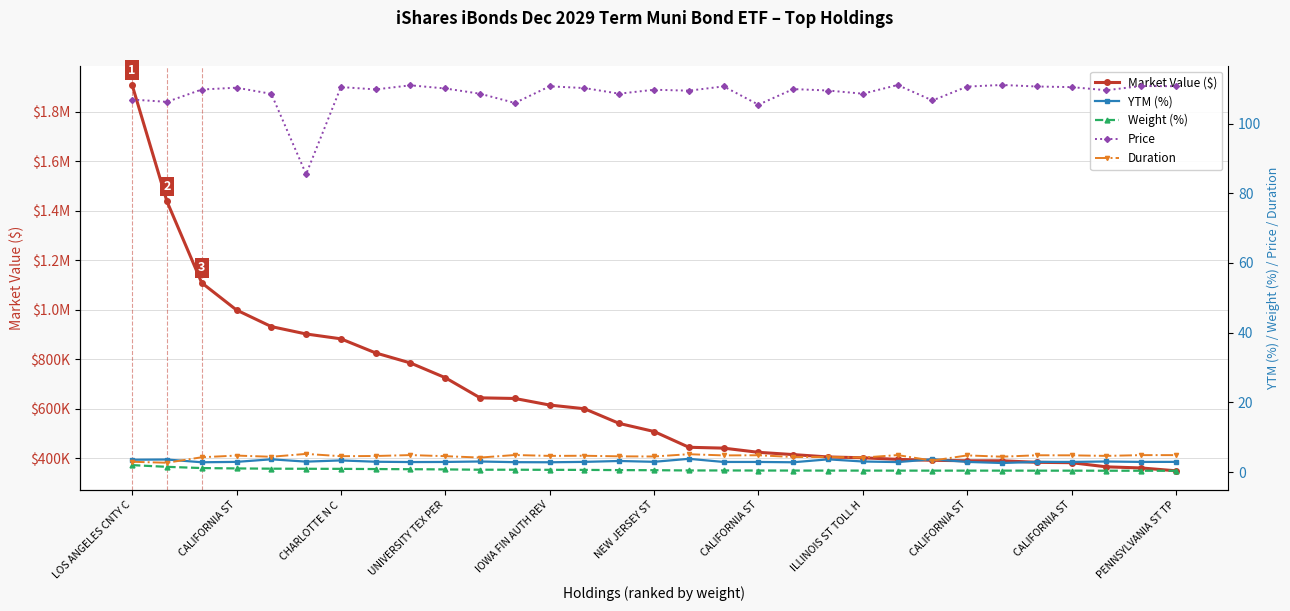

At which category does Duration reach its first local valley?

CALIFORNIA ST